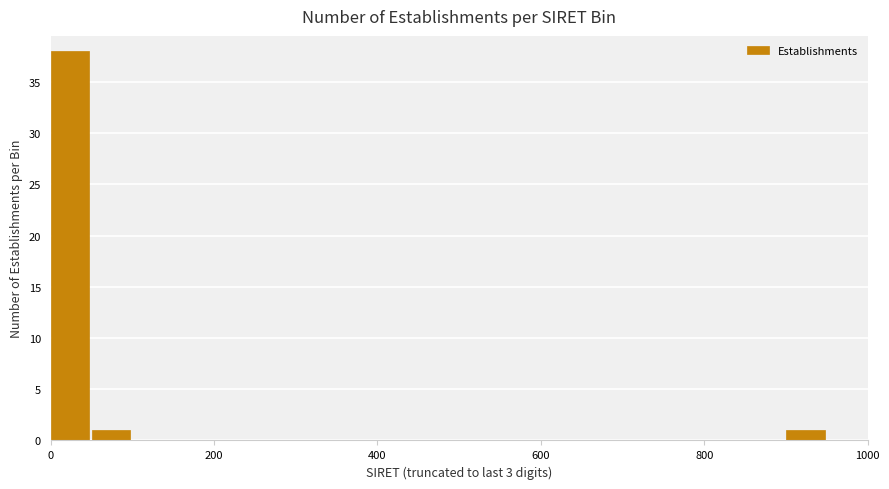

Read against the x-axis, roughly where is the centre of the tallest bar?

20